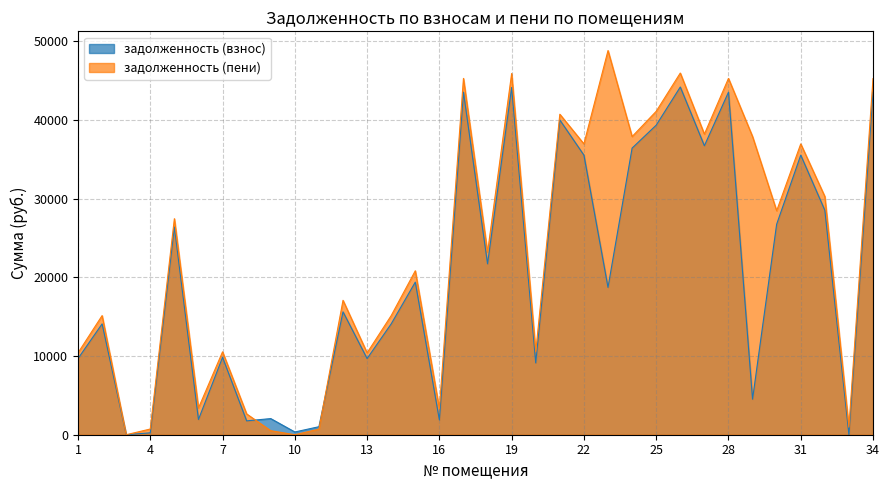

In задолженность (пени), how many points are higher than both neighbors (excluding endpoints)?

12